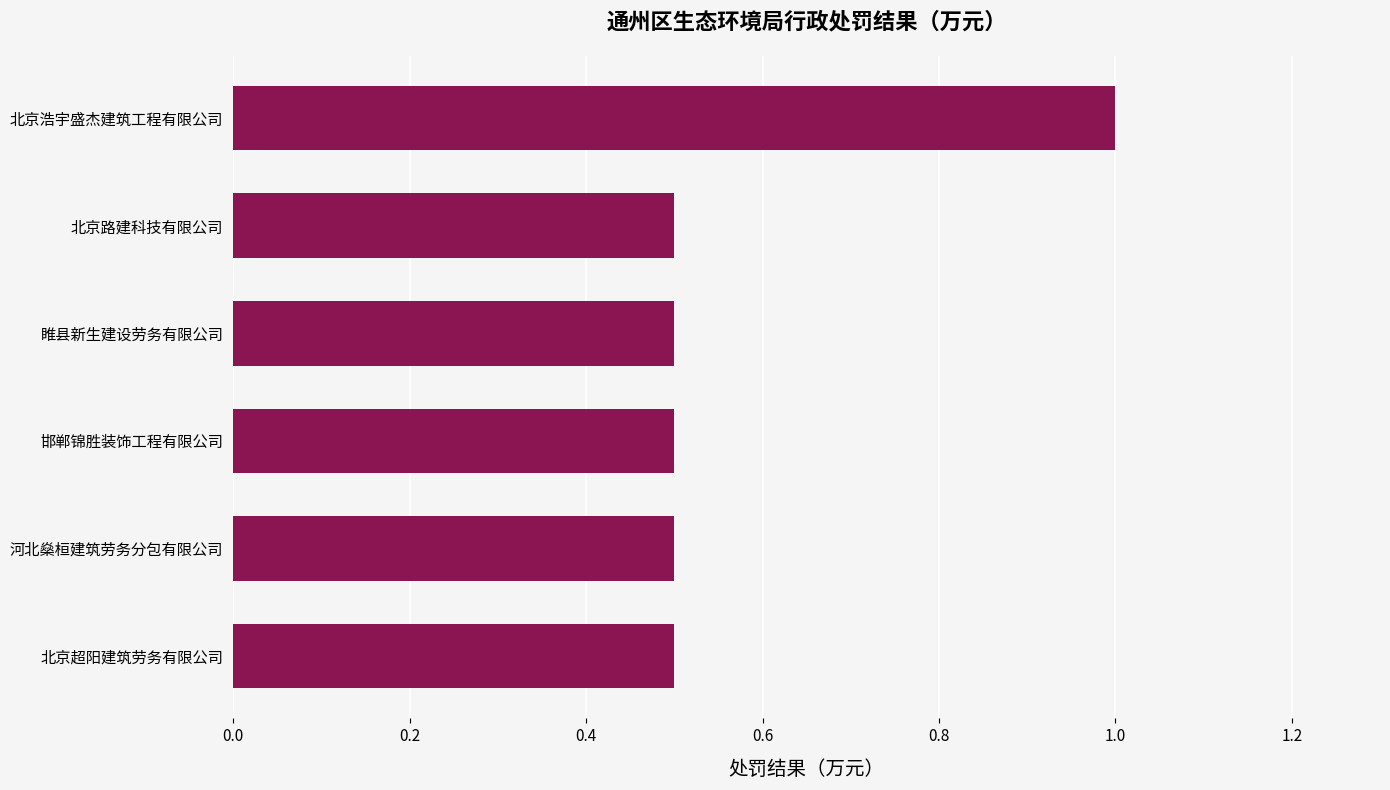

How many data points does each series have?

6